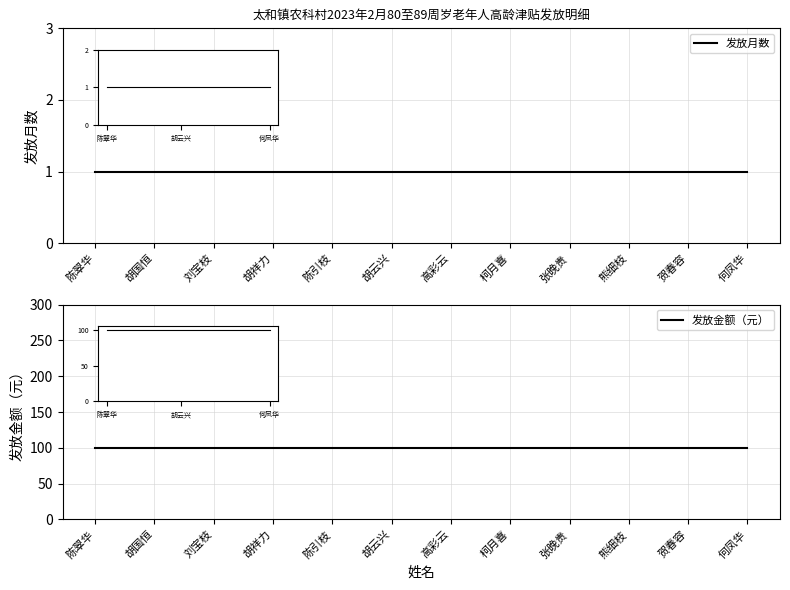

What is the label of the 9th point from the left?

张晚贵